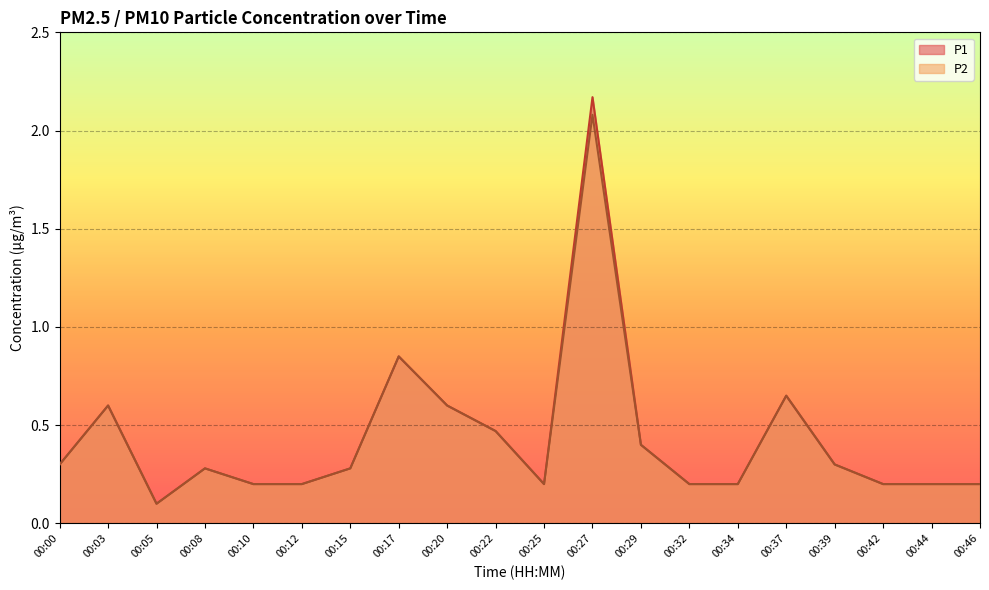

True or false: P1 has a value of 0.2 at 00:44.

True